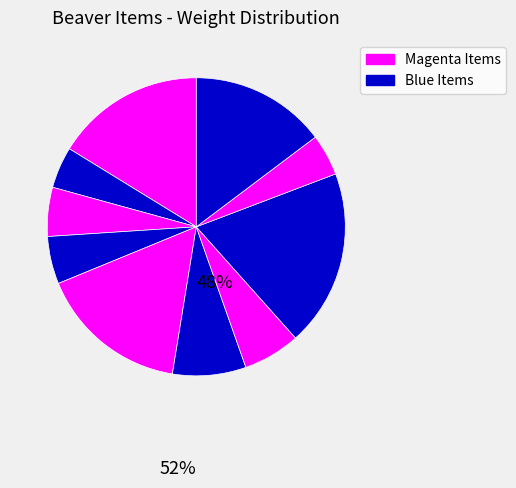

Count the number of slices in the pie.

10